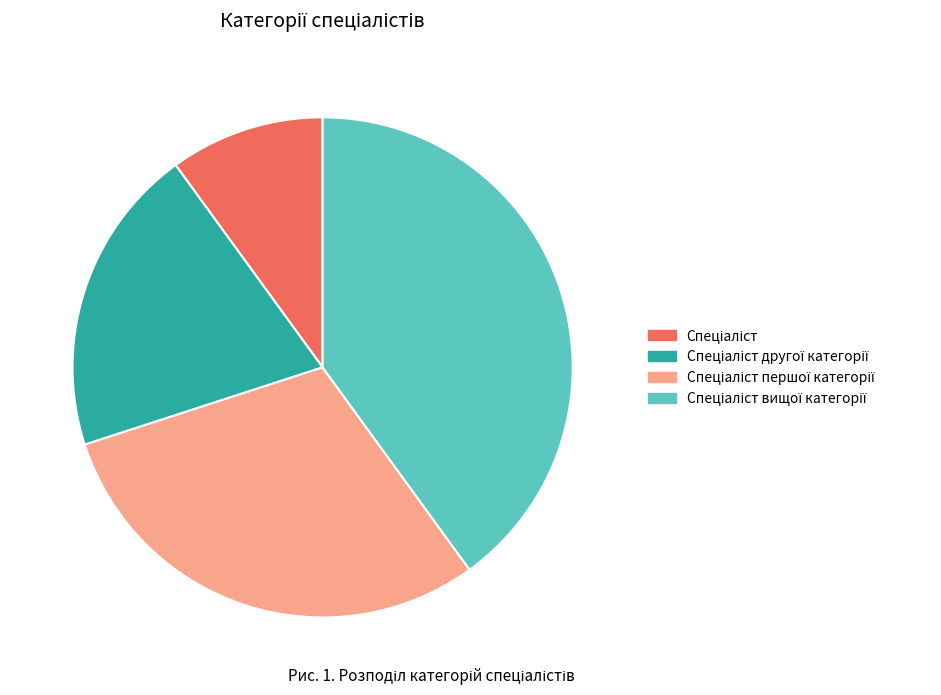

Is there any slice that represents more than half of the pie?

No